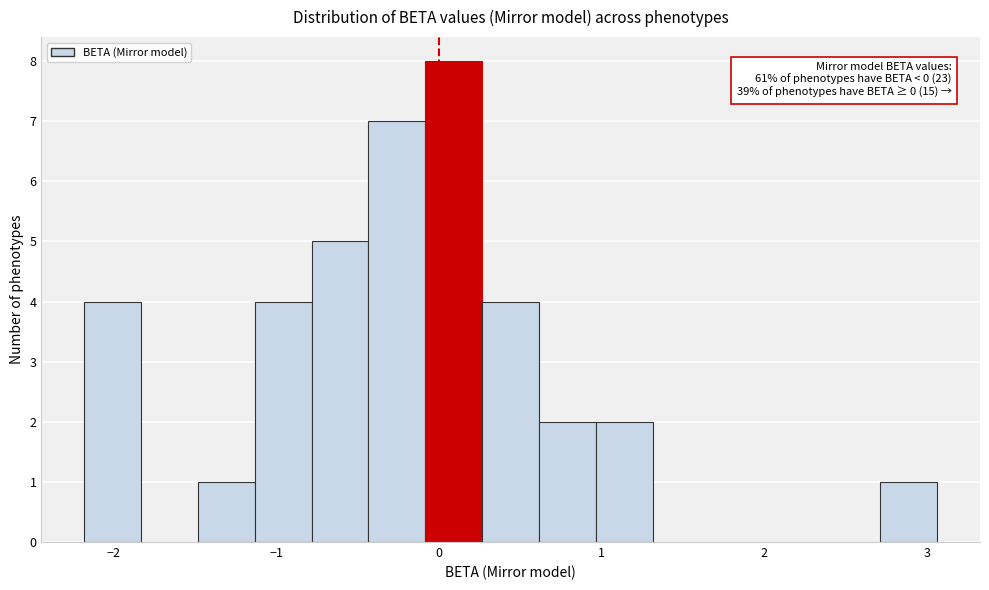

Read against the x-axis, roughly where is the centre of the tallest bar?

0.1